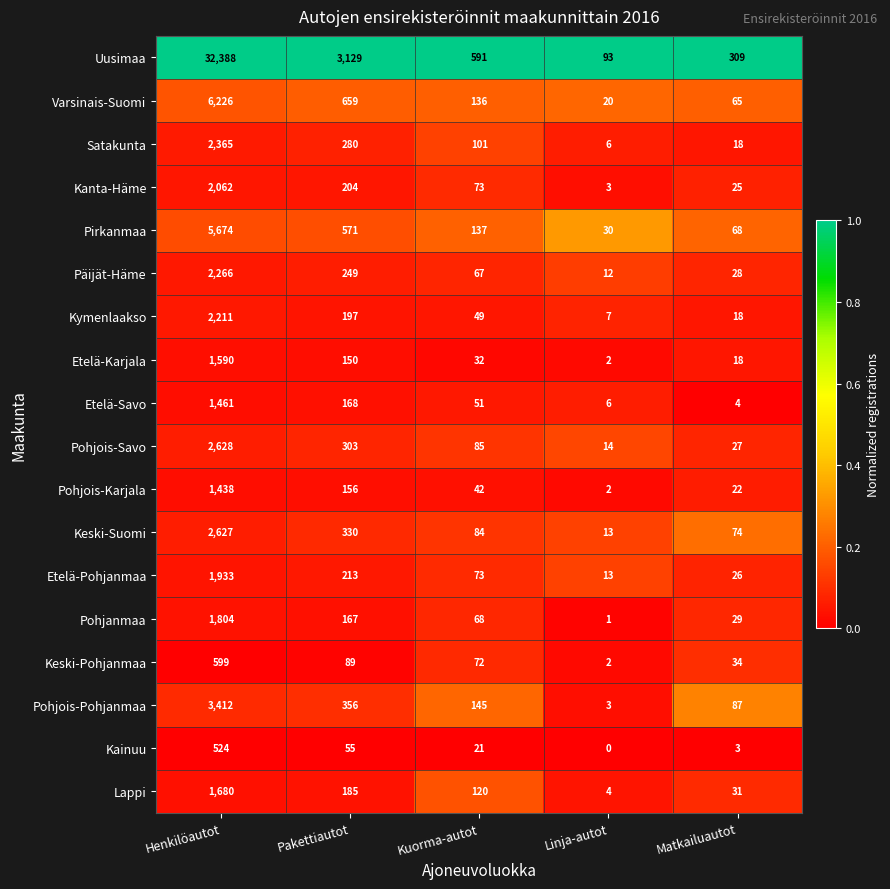

The Pohjois-Pohjanmaa series shows 222 at Kuorma-autot. True or false?

False